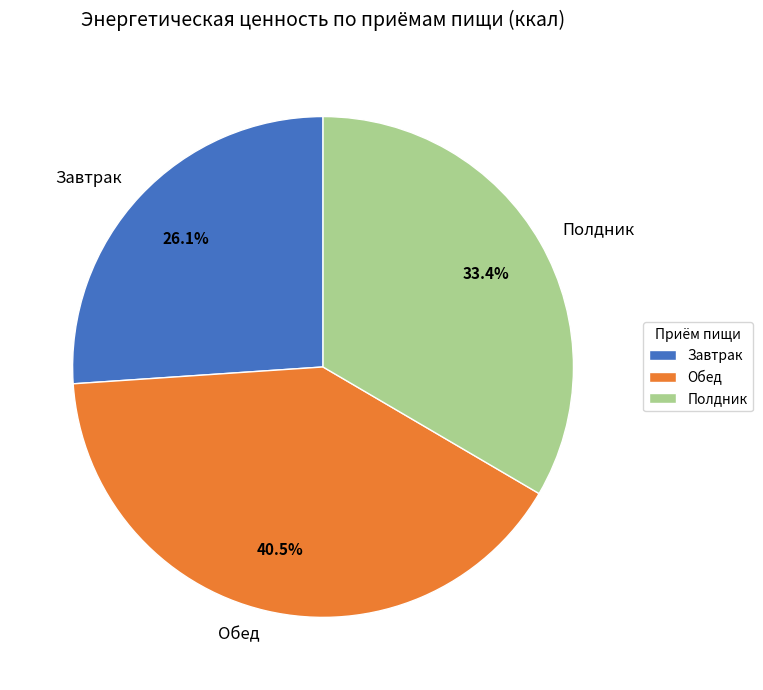

What is the smallest slice in the pie chart?

Завтрак